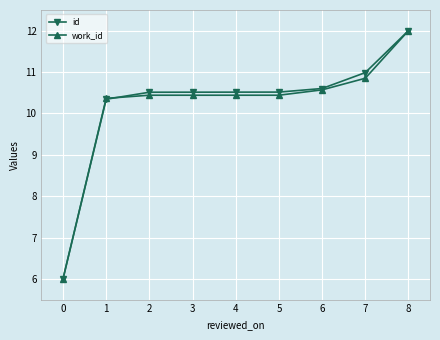

What is the value of the work_id point at the 1st from the left?

6.0